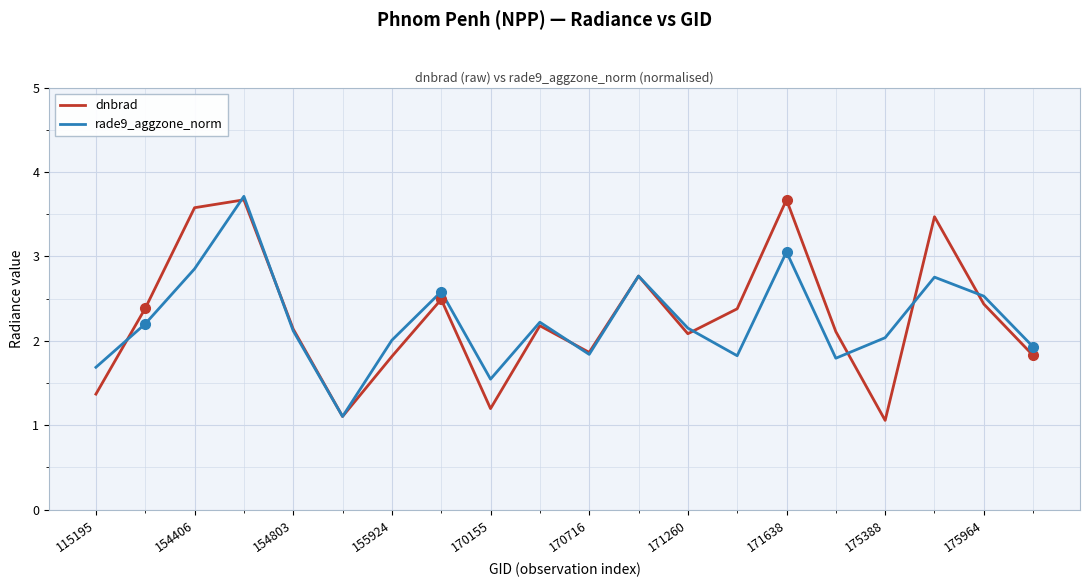

What is the minimum value shown in the chart?

1.1